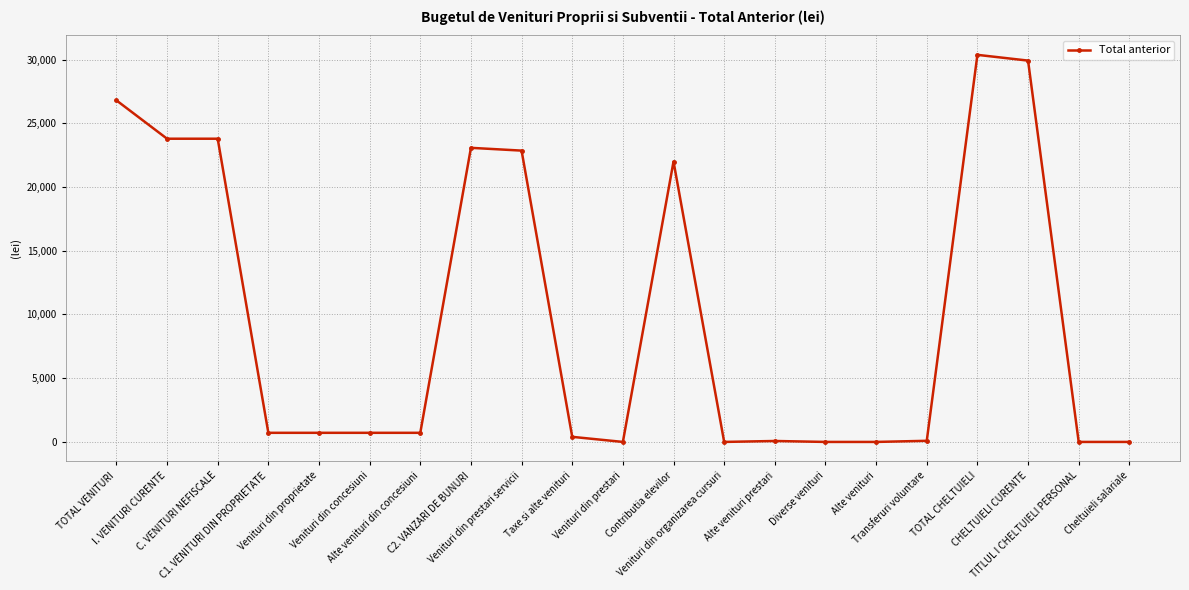

Where is the first local minimum?

Venituri din prestari